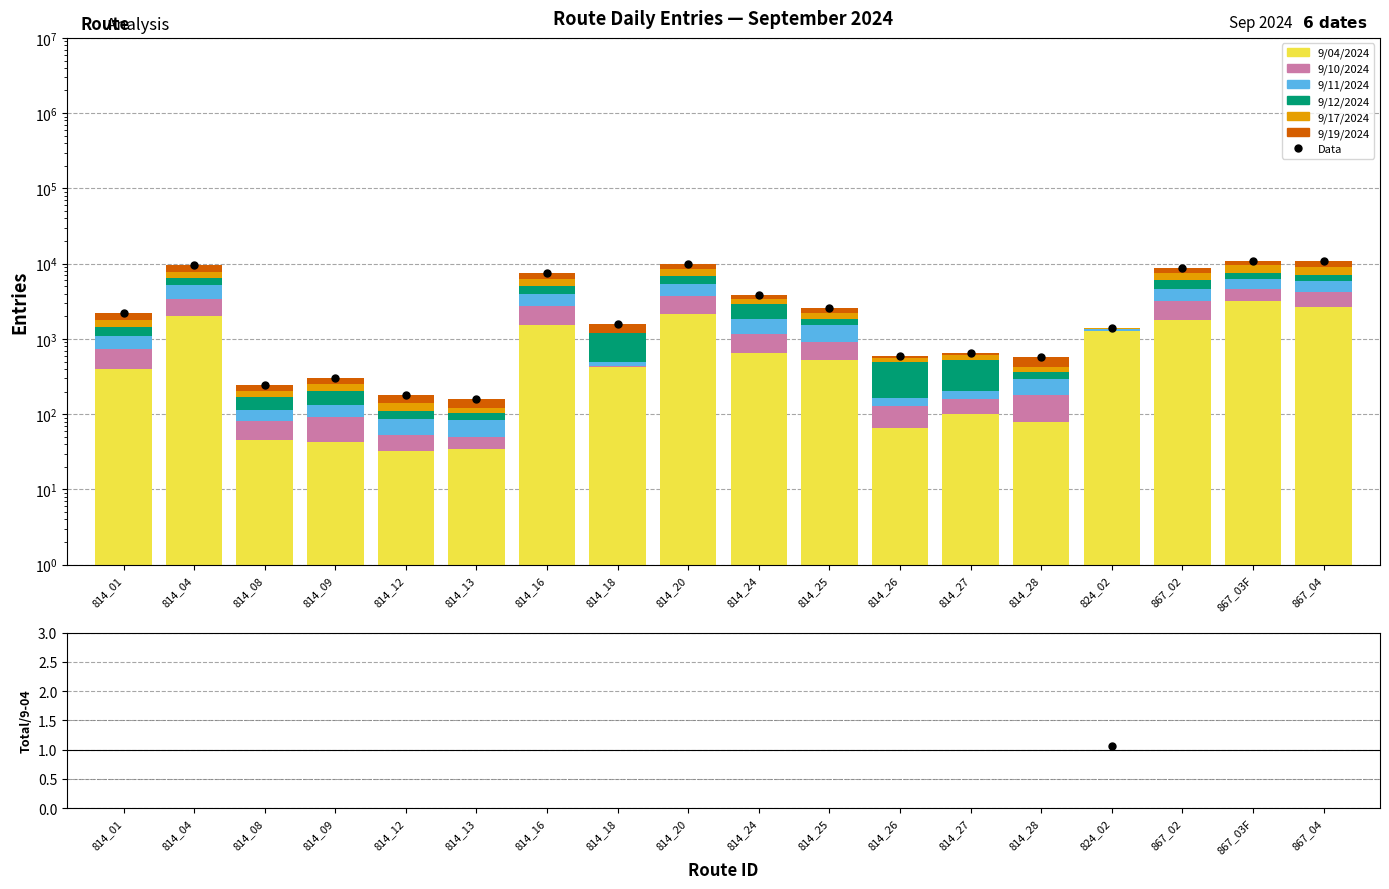

Is it true that 9/12/2024 equals 1299 at 814_04?

True